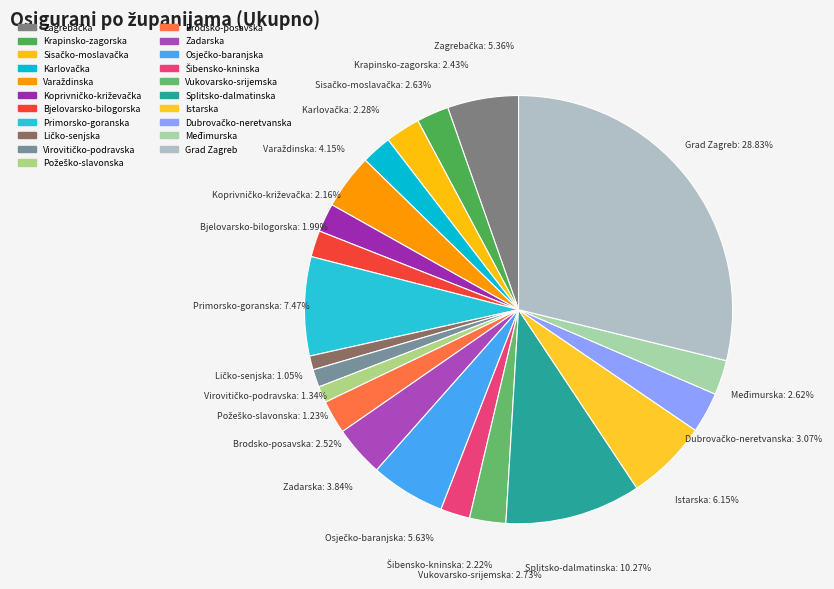

Is the sum of Zadarska and Vukovarsko-srijemska greater than half?

No